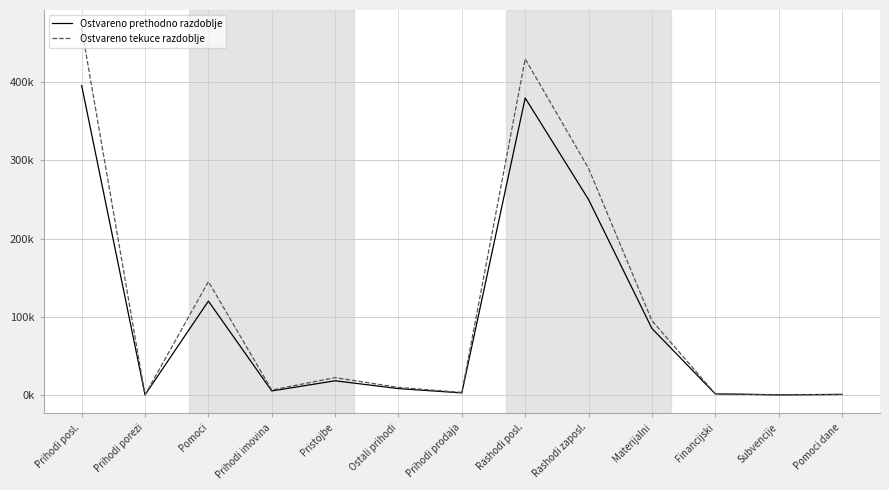

Read the Ostvareno prethodno razdoblje value at Rashodi zaposl..

250000.0